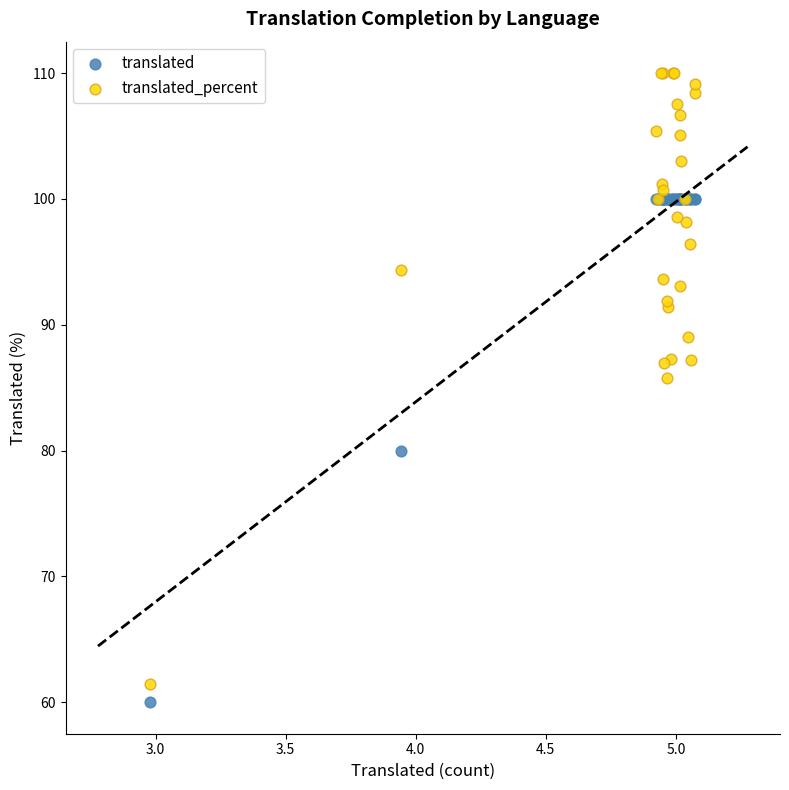

In the translated_percent series, what Y value is closest to 85?

85.7